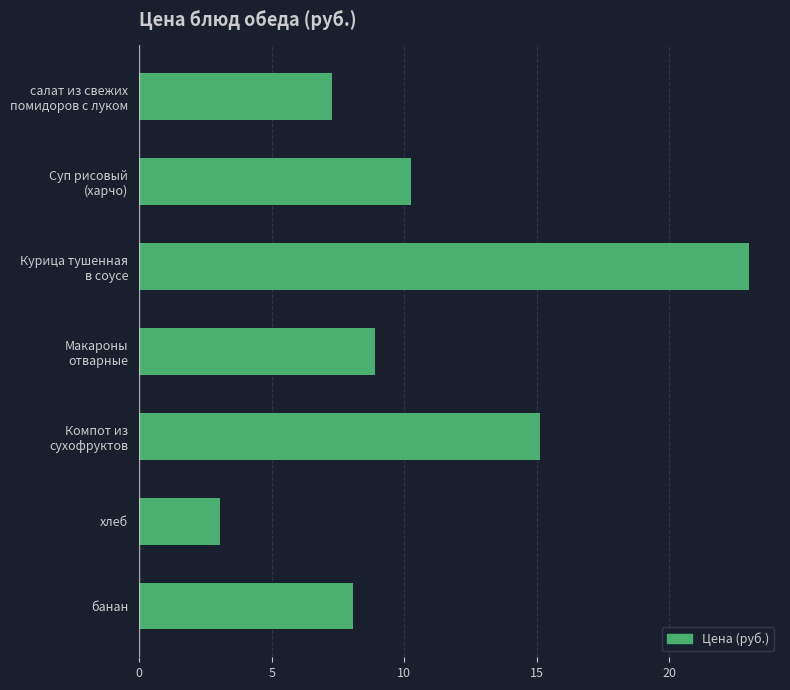

True or false: the data shows 8.1 at банан.

True